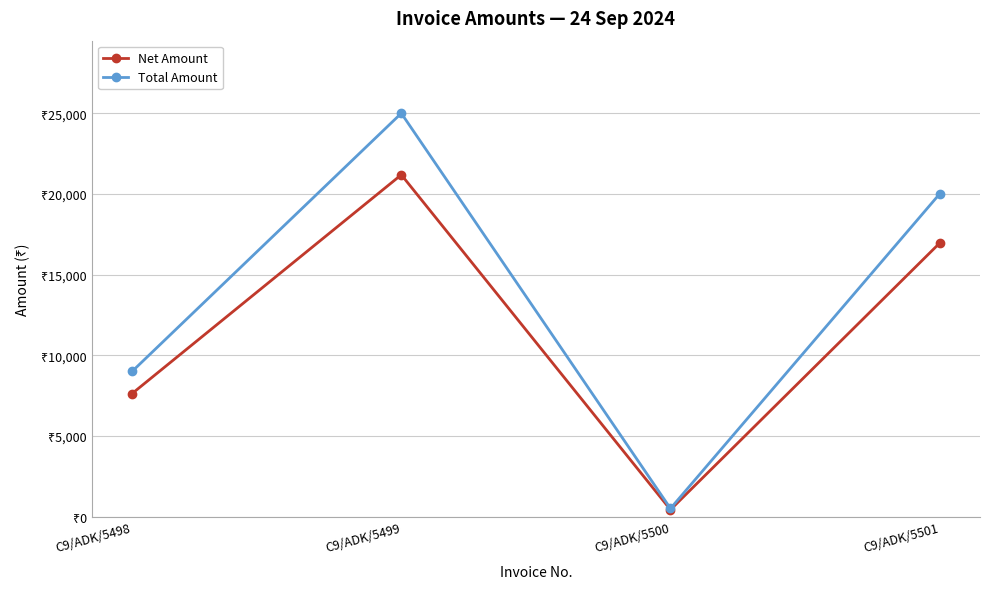

Rank the series at C9/ADK/5501 from lowest to highest value.

Net Amount, Total Amount